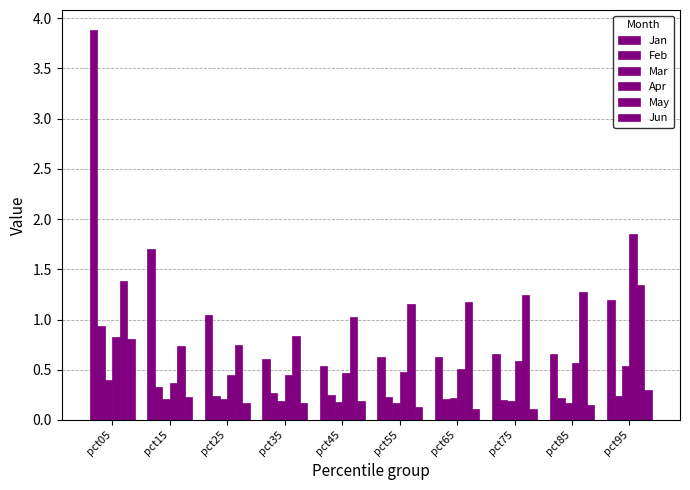

How many bars are there in total?

60